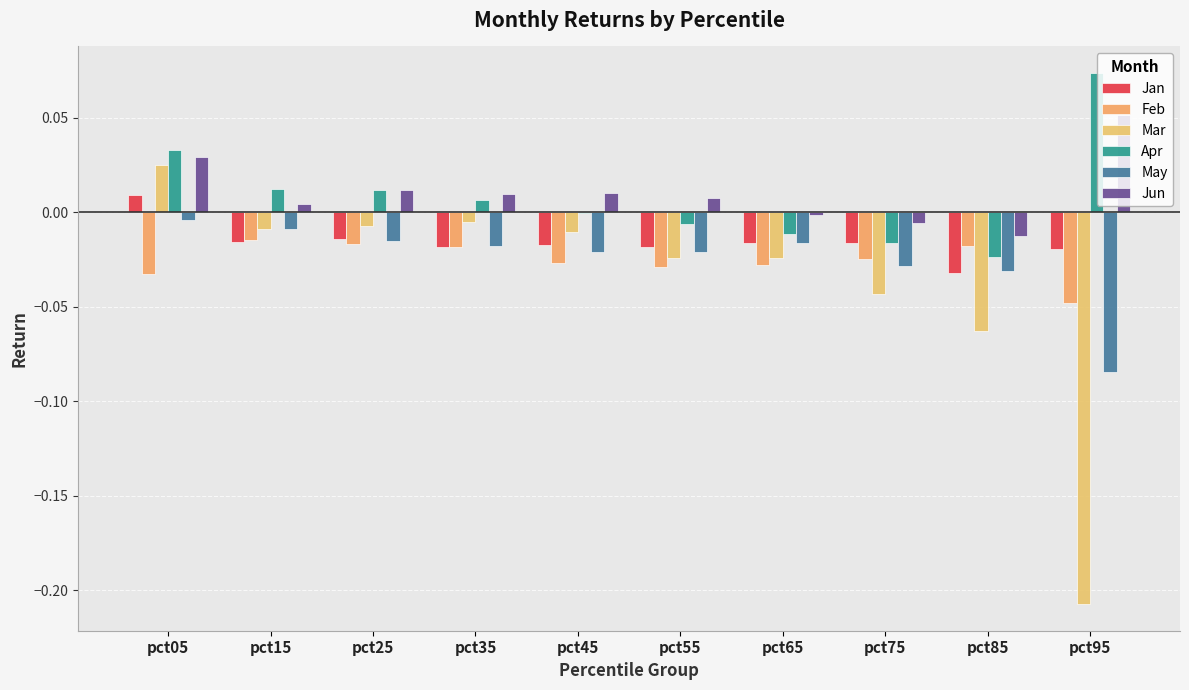

Count the number of categories in the chart.

10